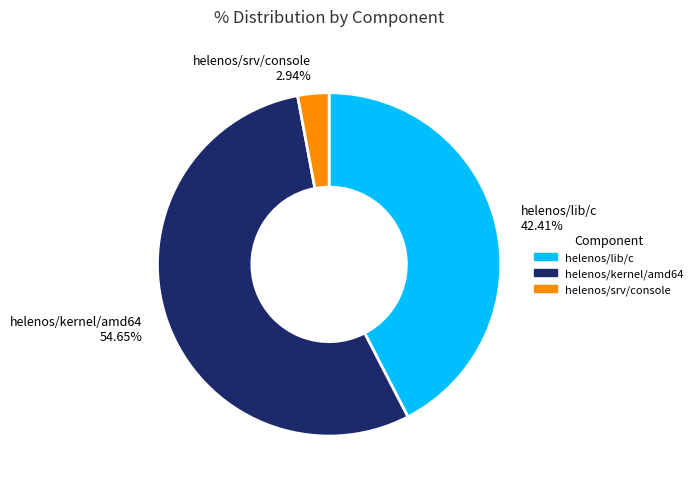

The helenos/kernel/amd64 slice represents 55% of the pie. True or false?

True